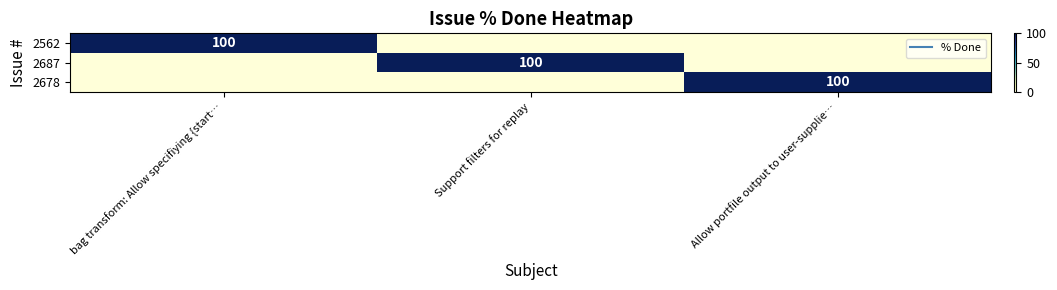

Which label corresponds to the smallest value in the chart?

Support filters for replay